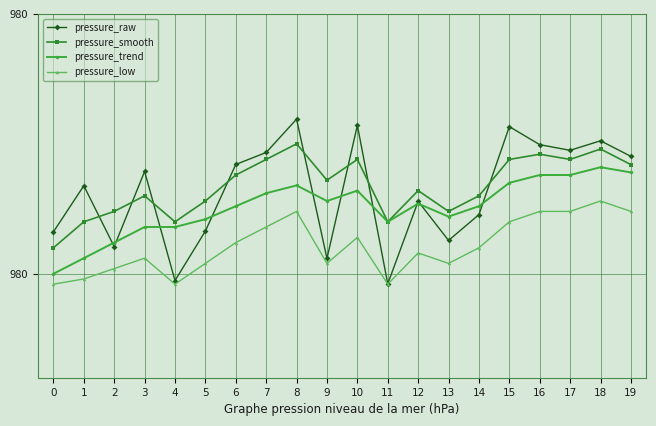

What is the value of the pressure_smooth point at the 2nd from the left?

980.1